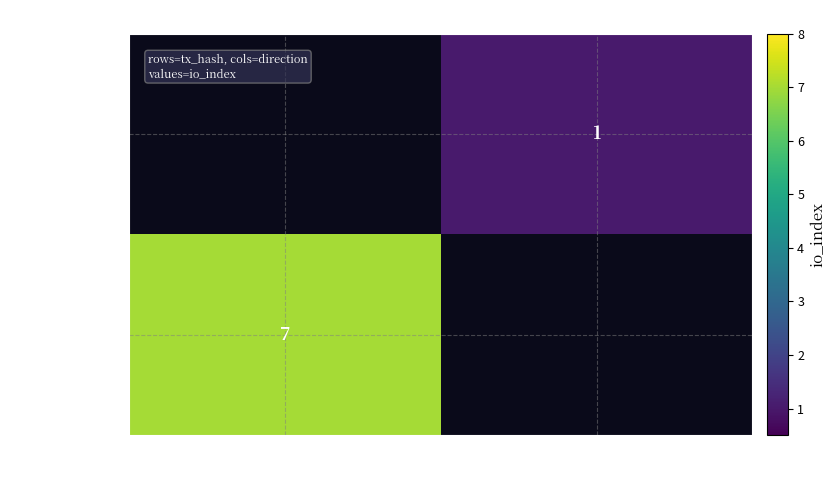

The value of ec1bac0e213b… at 1 is 1. True or false?

True